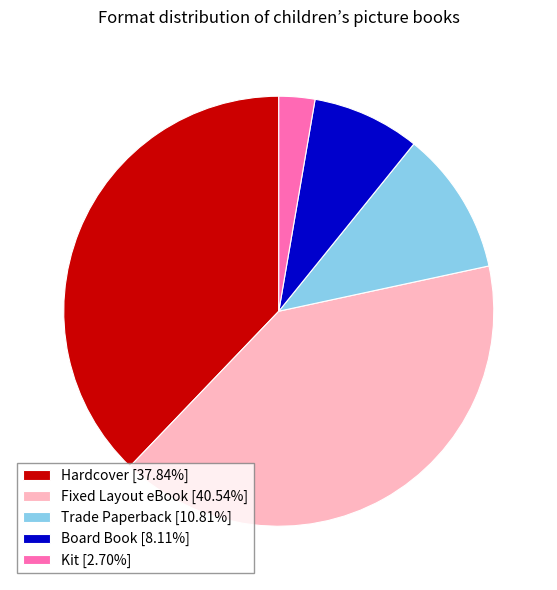

Is Hardcover the majority of the pie?

No